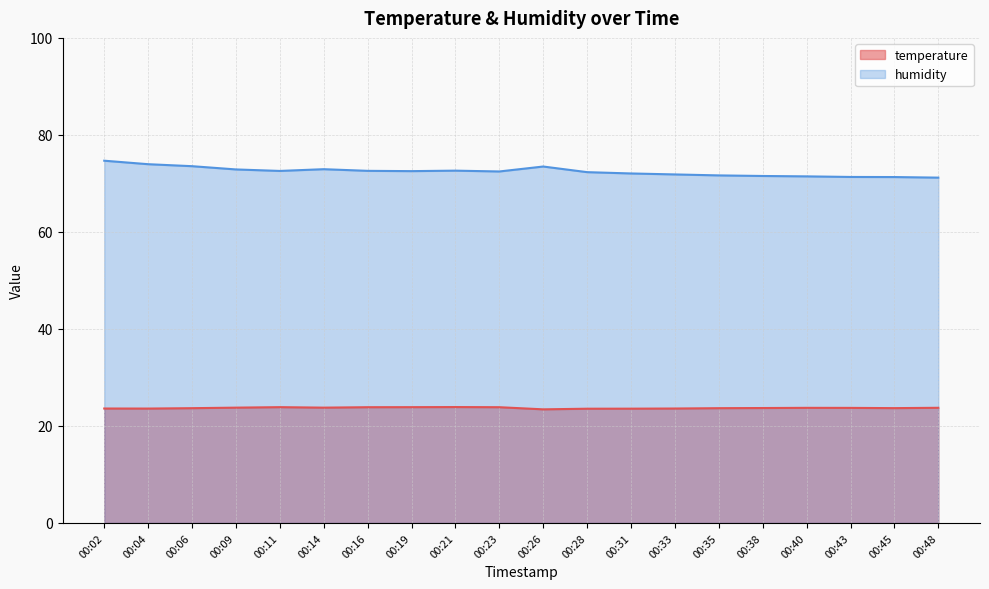

True or false: humidity has more than 1 points higher than both neighbors.

True